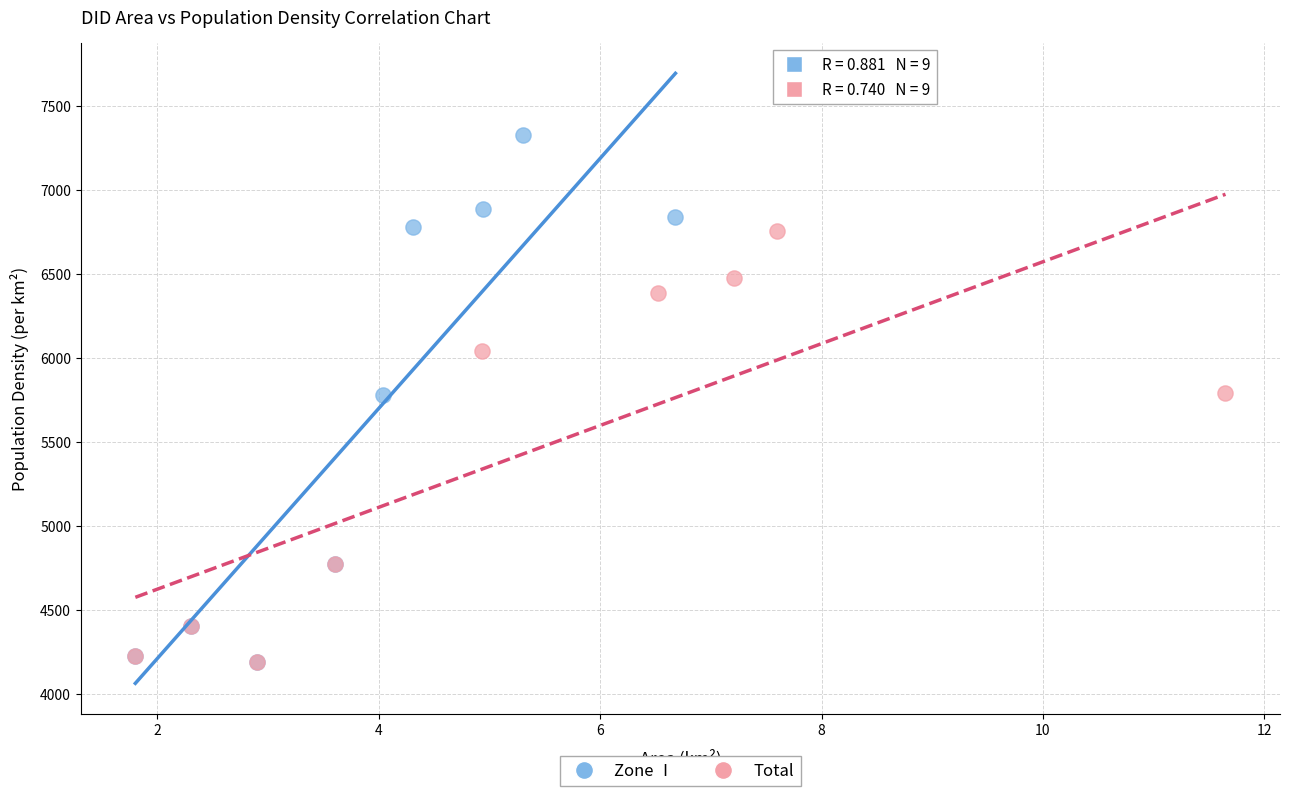

Which series reaches the maximum Y coordinate?

Zone Ⅰ